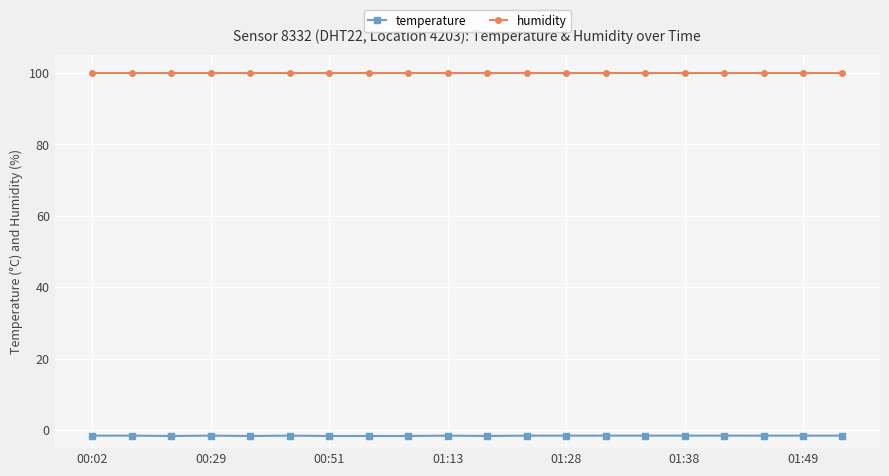

List the series in order of their overall mean, highest first.

humidity, temperature